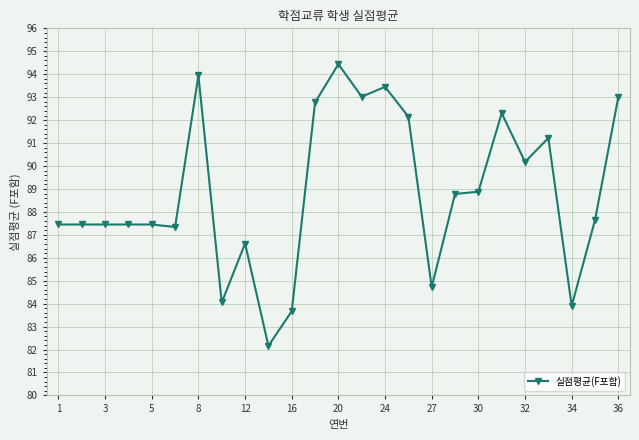

What is the value of the 11th point from the left?

83.7